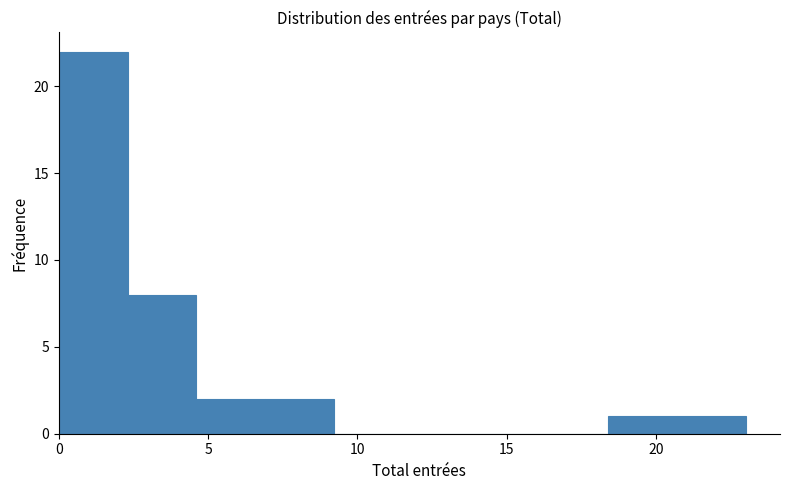

How tall is the bar that spans 2.3 to 4.6 on the x-axis? Neither the bar edges nor the heights are printed on the chart, so give them approximately, as read against the axes.

8